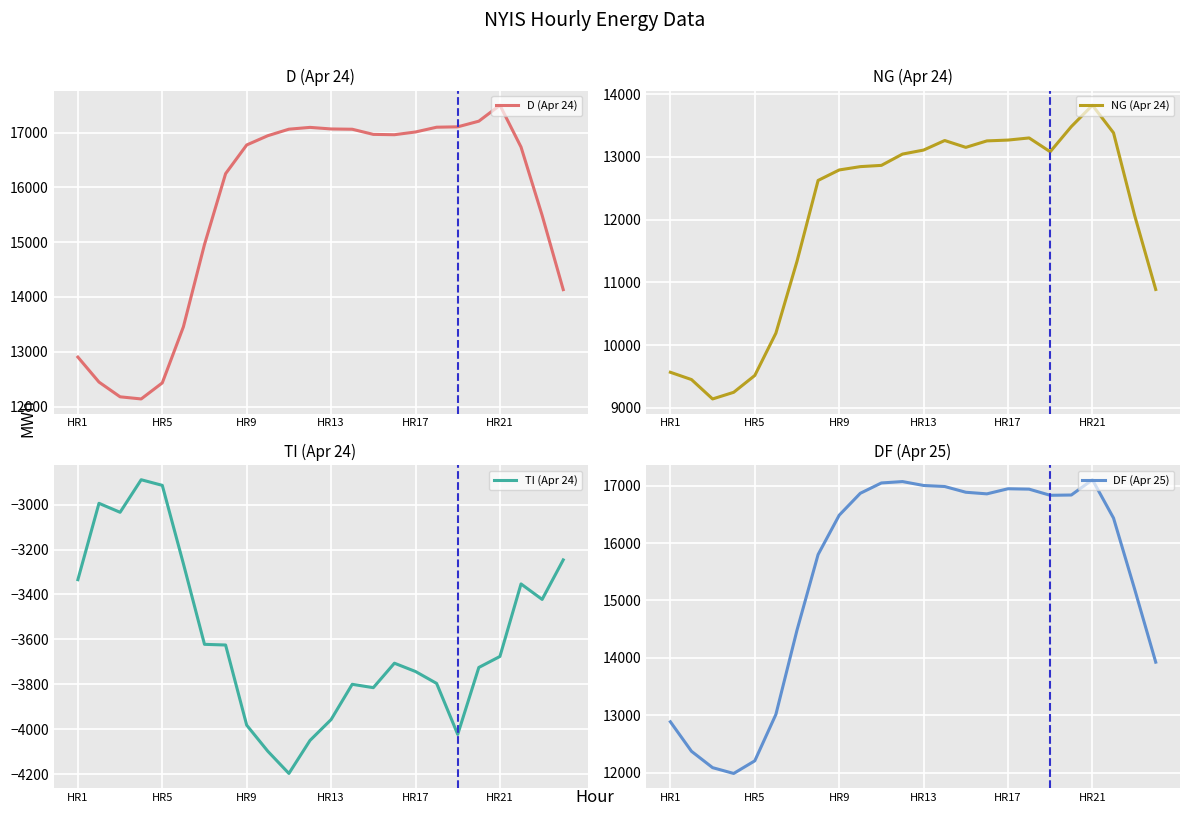

What is the lowest value of the D (Apr 24) series?

12138